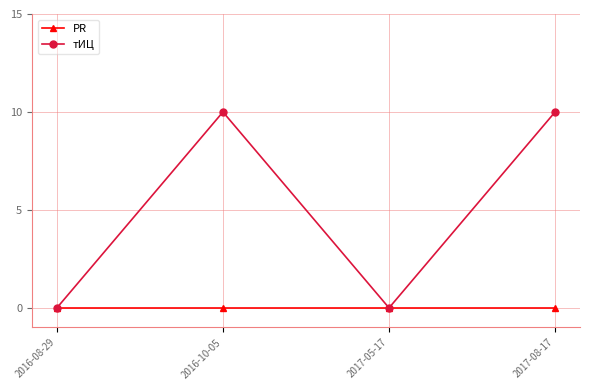

How many series are shown in this chart?

2